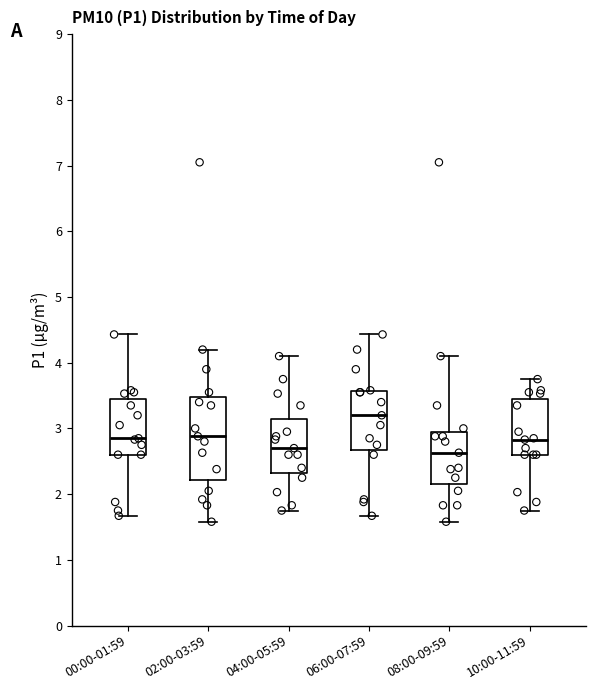

Reading left to right, read every box against the y-axis: the position of its median line, the range the box covers, and the ends of its whiskers. The values are not printed on the chart, so give them approximately, as read against the axis.

00:00-01:59: median 2.9, box 2.6 to 3.4, whiskers 1.7 to 4.4
02:00-03:59: median 2.9, box 2.2 to 3.5, whiskers 1.6 to 4.2
04:00-05:59: median 2.7, box 2.3 to 3.2, whiskers 1.8 to 4.1
06:00-07:59: median 3.2, box 2.7 to 3.6, whiskers 1.7 to 4.4
08:00-09:59: median 2.6, box 2.2 to 2.9, whiskers 1.6 to 4.1
10:00-11:59: median 2.8, box 2.6 to 3.4, whiskers 1.8 to 3.8